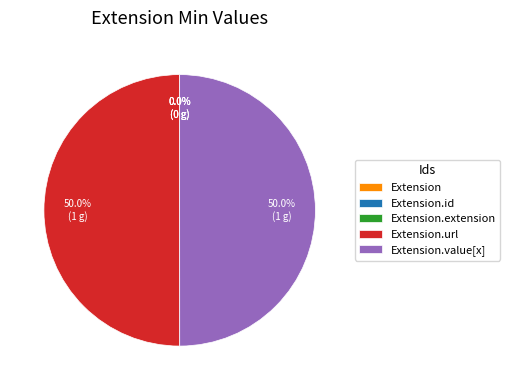

What is the largest slice in the pie chart?

Extension.url